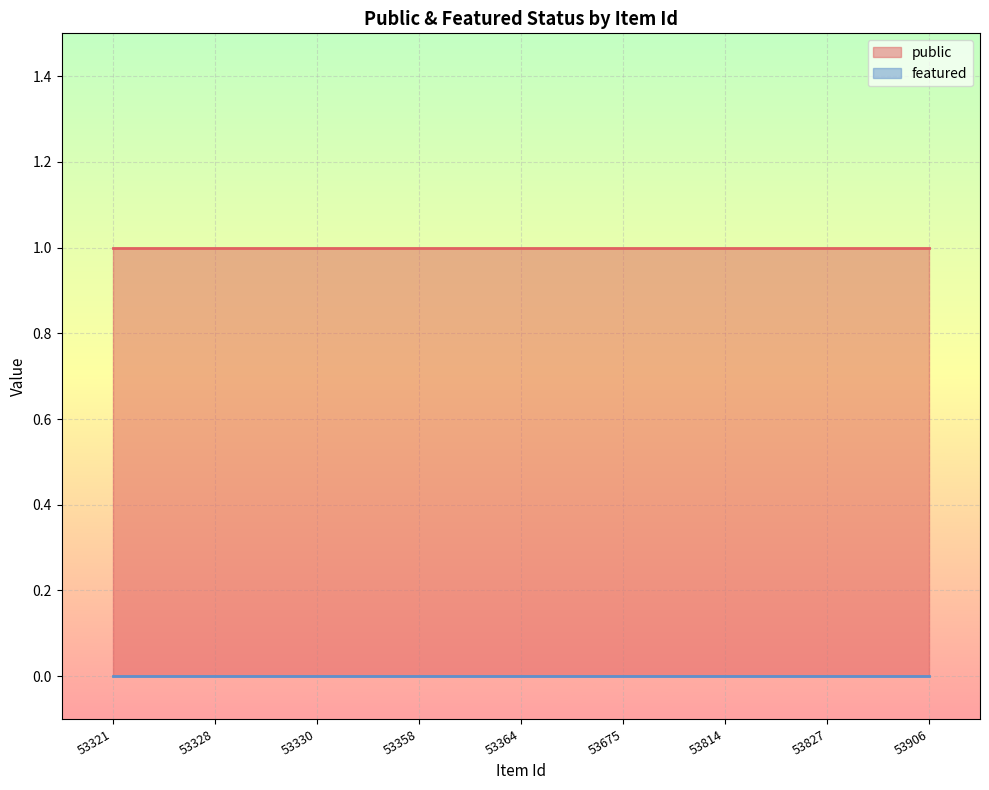

The public series shows 1 at 53906. True or false?

True